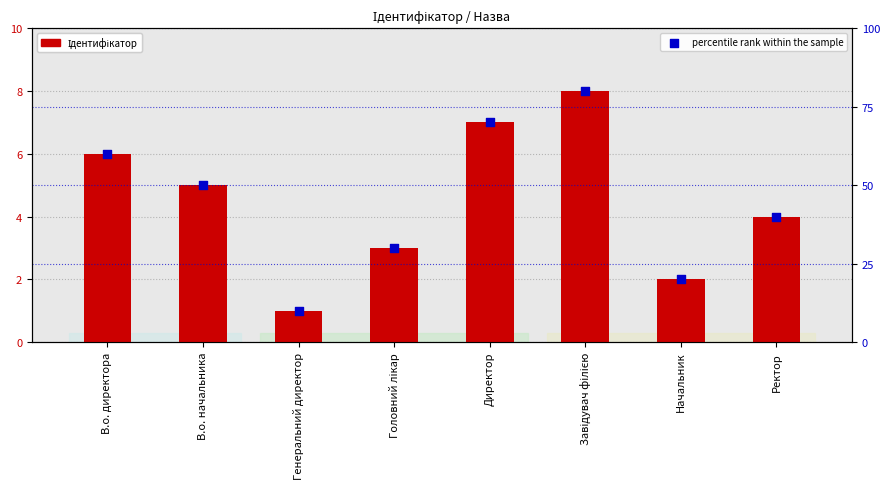

At how many categories does at least one series exceed 64?

2